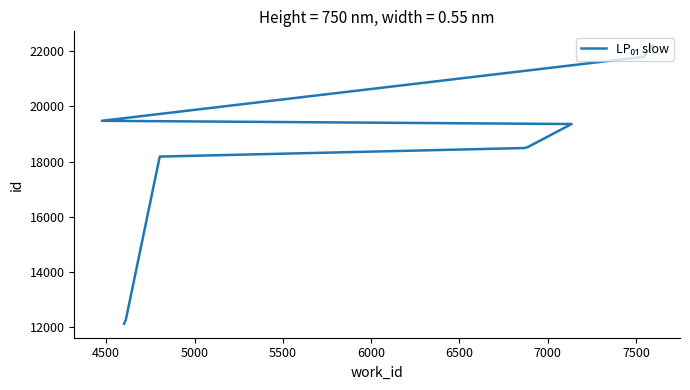

What is the smallest value displayed?

12118